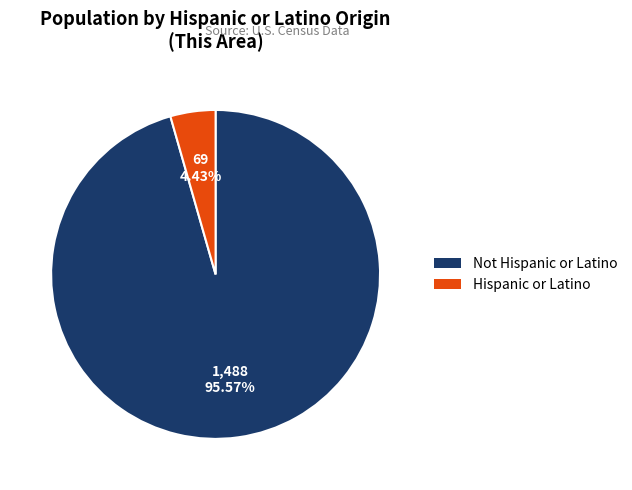

The Not Hispanic or Latino slice represents 96% of the pie. True or false?

True